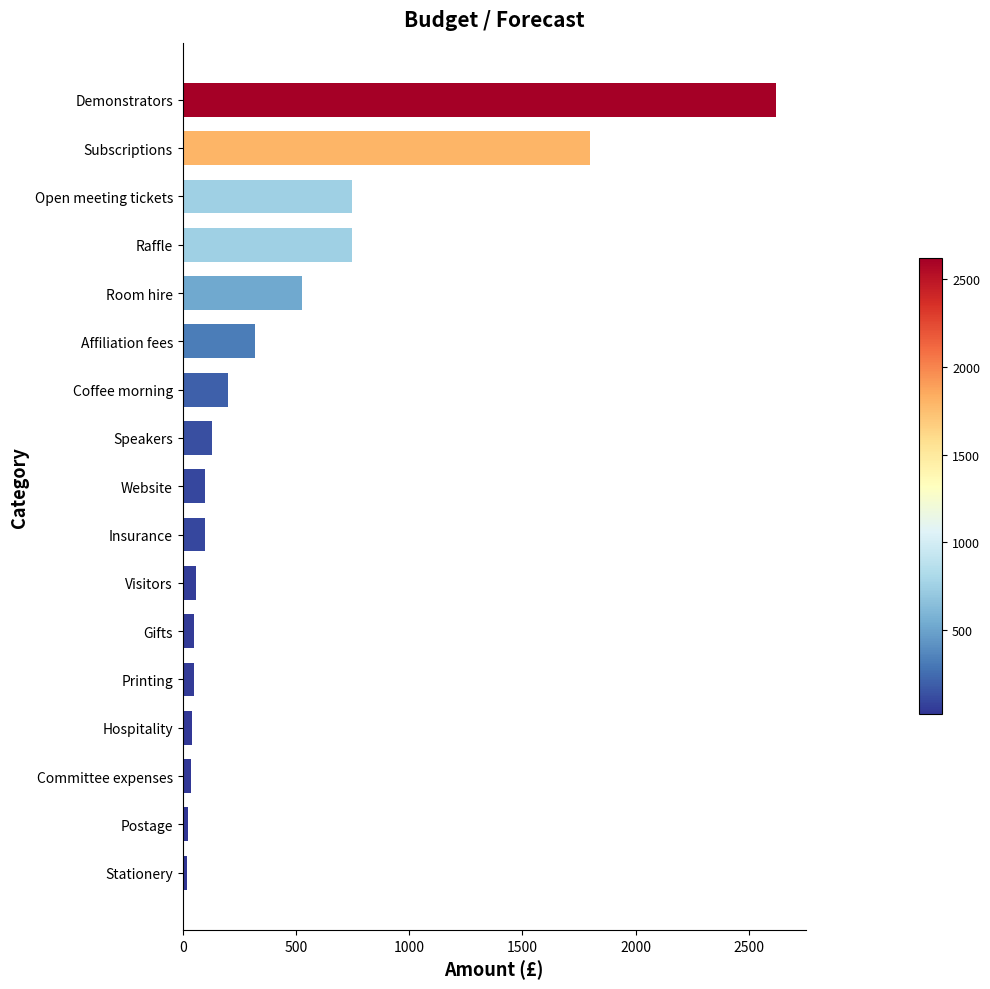

What value does the data have at Visitors?

60